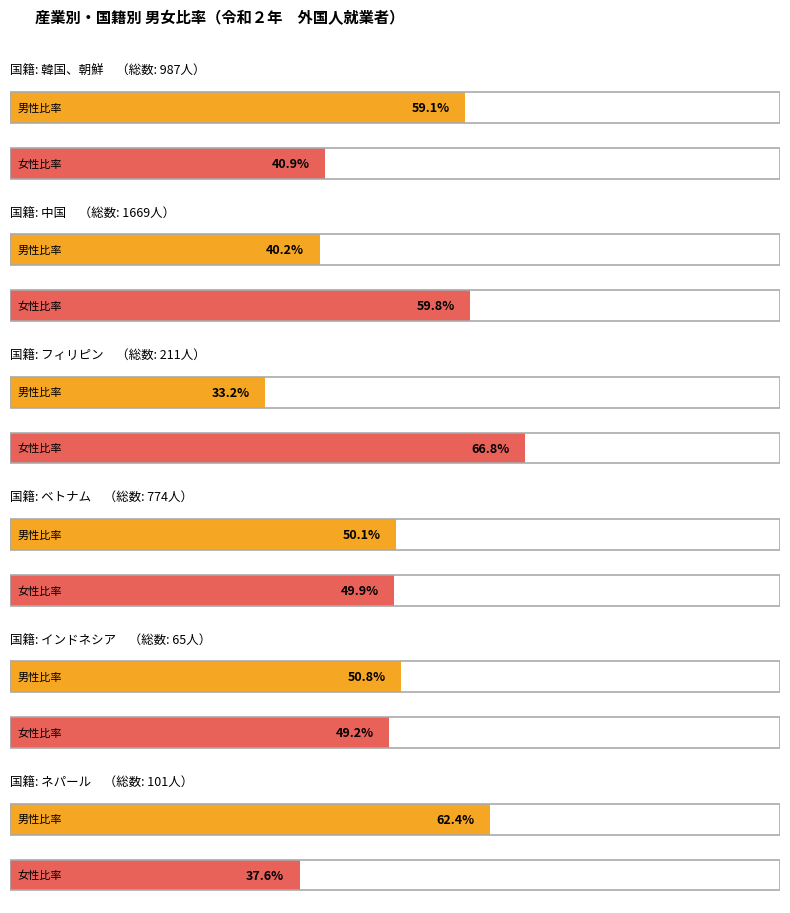

List the labels in order of ネパール value, largest first.

総数, 男, 女